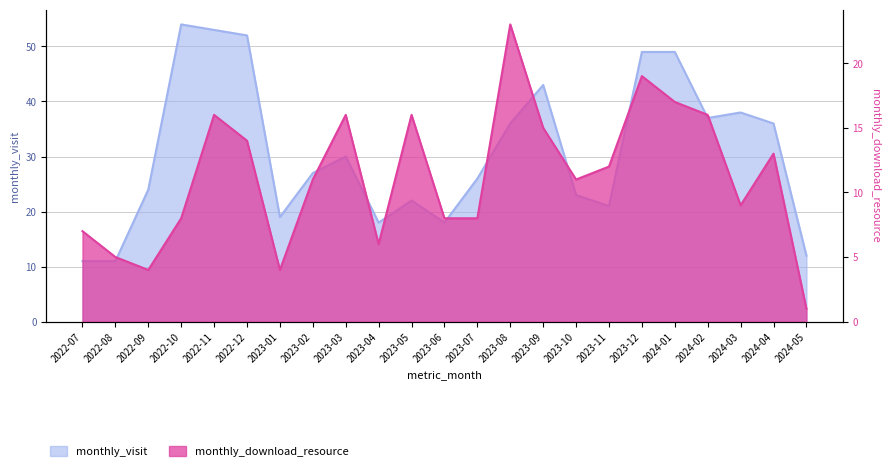

What is the sum of all monthly_visit values?

709